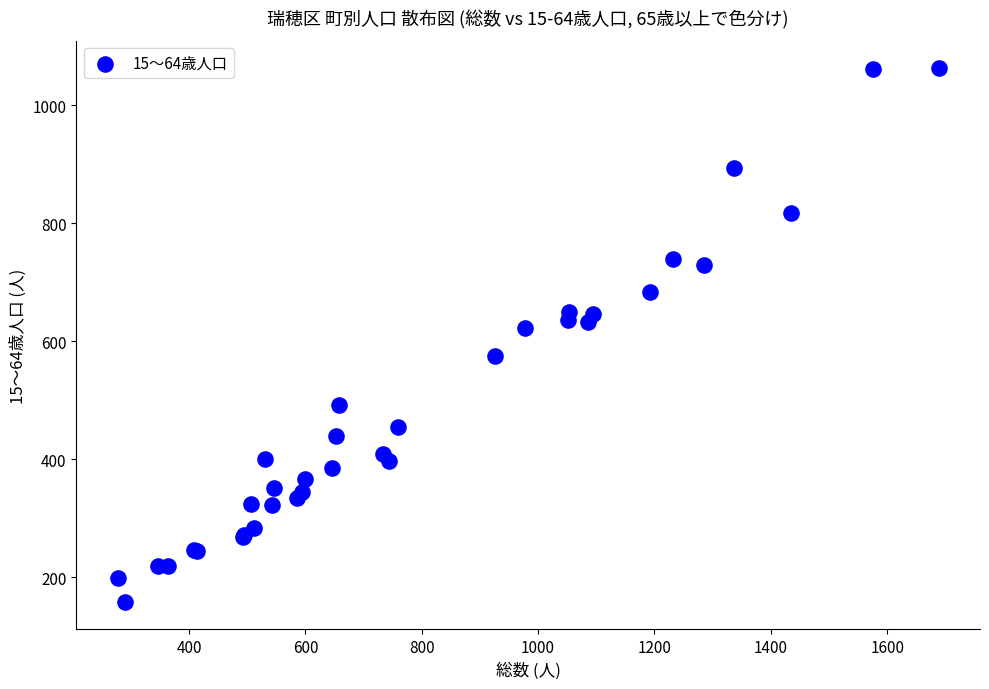

What Y value in the scatter plot is closest to 610?

622